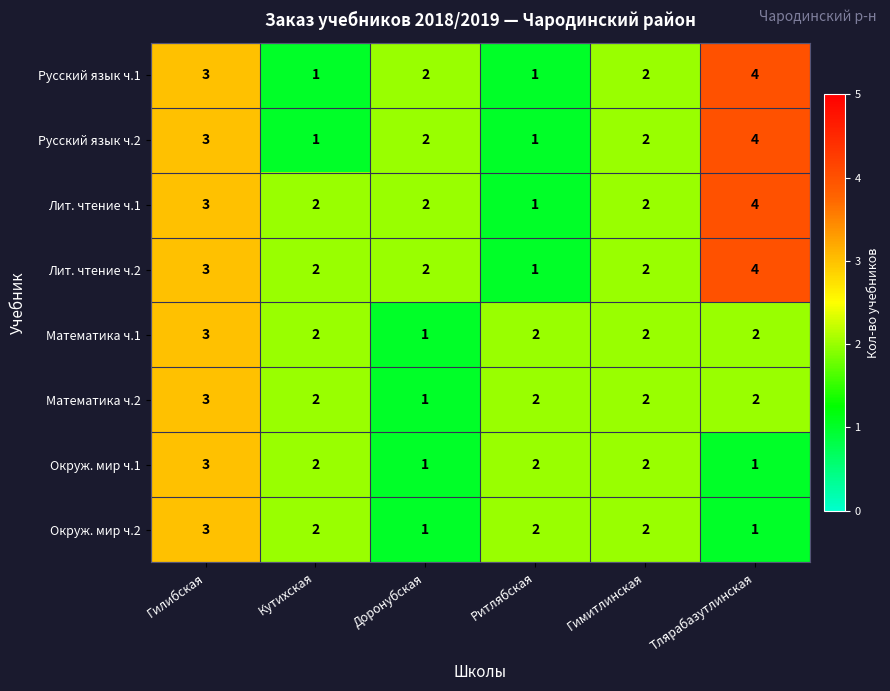

What is the total value across all series at Гилибская?

24